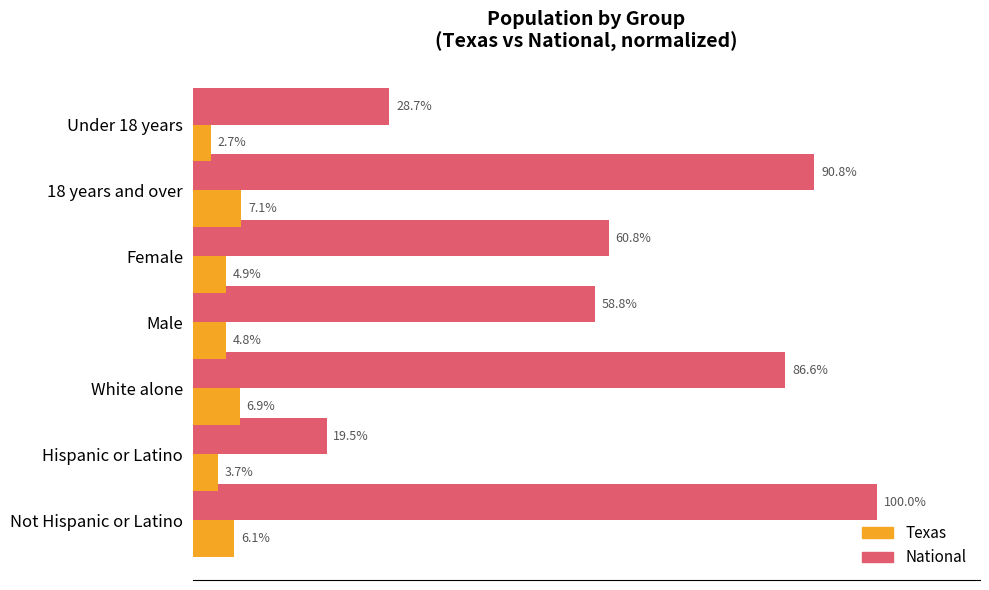

Between Male and Female, which series saw the biggest shift?

National